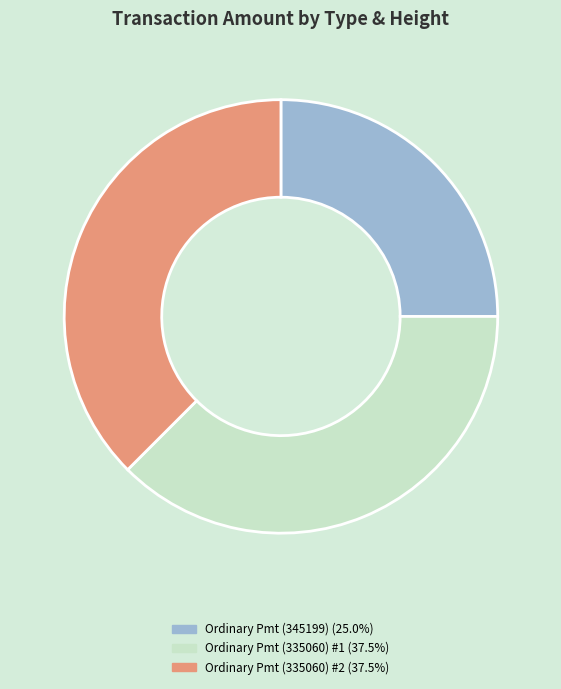

Is there any slice that represents more than half of the pie?

No